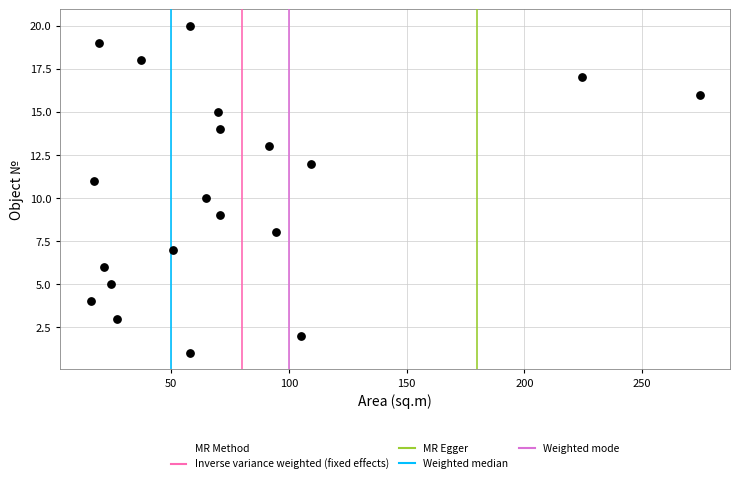

What is the range of Y values (max minus min)?

19